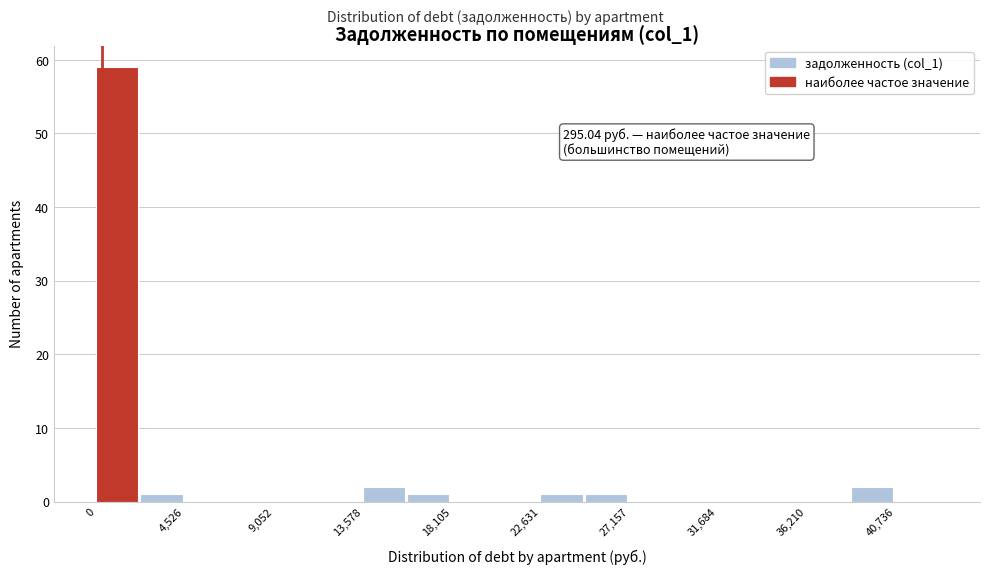

Which range on the x-axis has the tallest bar?

0 to 2500